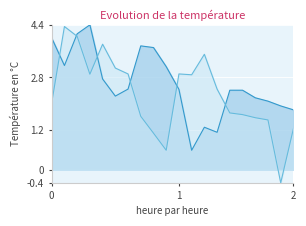

Reading left to right, transcribe all the data shown in this chart.

White Rating (col_5): 4.0	3.2	4.1	4.4	2.8	2.2	2.4	3.8	3.7	3.1	2.4	0.6	1.3	1.1	2.4	2.4	2.2	2.1	1.9	1.8
Black Rating (col_11): 2.0	4.3	4.1	2.9	3.8	3.1	2.9	1.6	1.1	0.6	2.9	2.9	3.5	2.4	1.7	1.7	1.6	1.5	-0.4	1.2